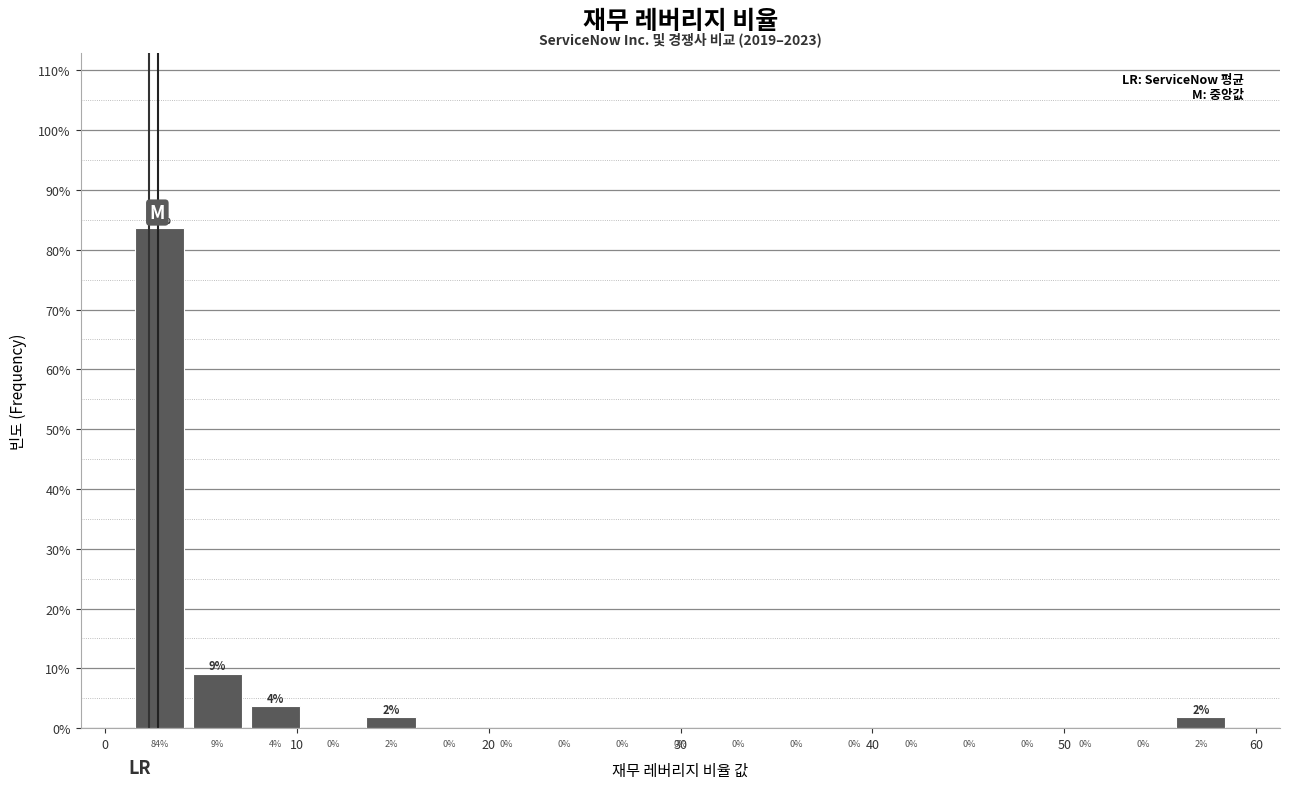

Around what value on the x-axis is the tallest bar? Give the approximate position of its centre, as read against the axis.

3